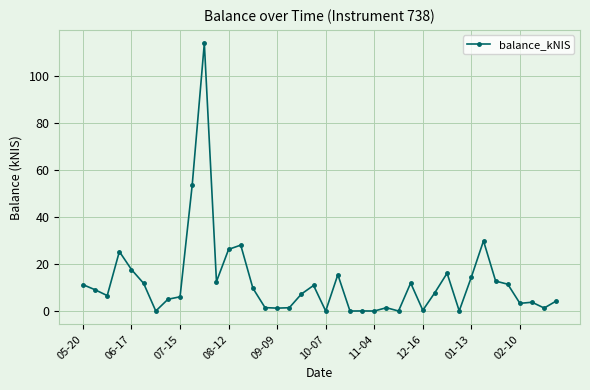

What is the maximum value shown in the chart?

114.0